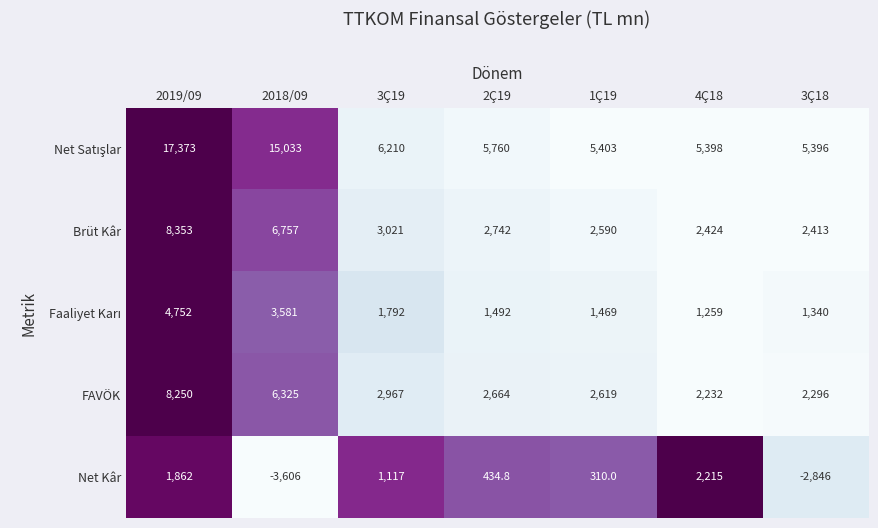

What is the total value across all series at 2Ç19?

13092.8